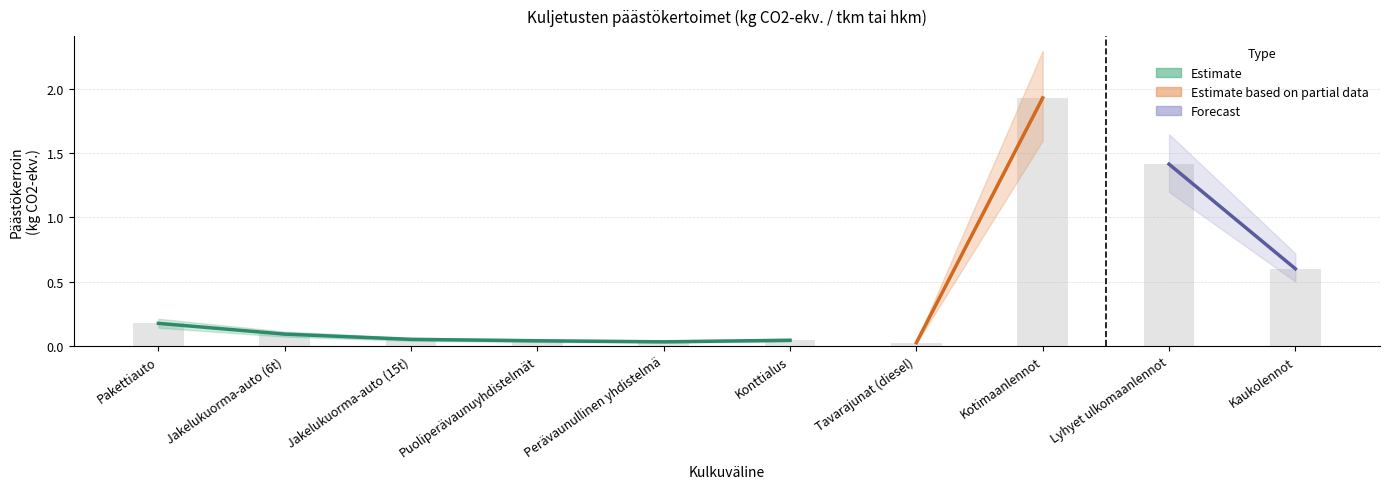

Is it true that the value at Perävaunullinen yhdistelmä is 0.0?

False